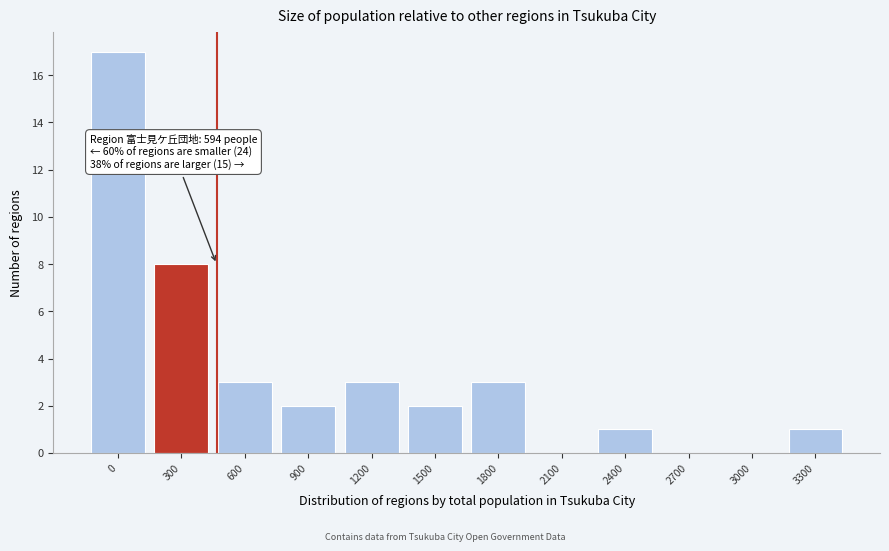

Reading right to left, what are all the values shown in this chart?

3300=1	3000=0	2700=0	2400=1	2100=0	1800=3	1500=2	1200=3	900=2	600=3	300=8	0=17